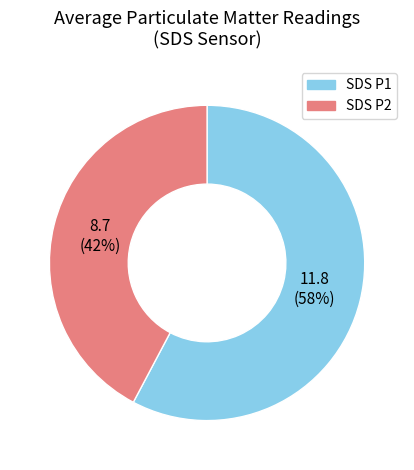

To the nearest percent, what is the average slice percentage?

50%